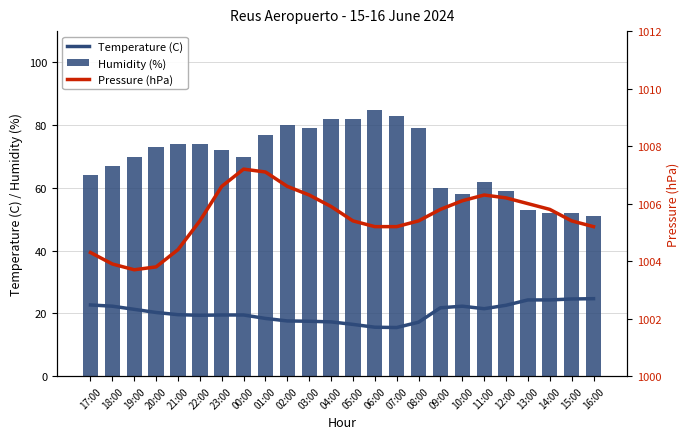

Reading right to left, what are all the values shown in this chart?

Temperature (C): 24.7	24.6	24.3	24.3	22.6	21.5	22.3	21.8	17.2	15.5	15.6	16.5	17.3	17.5	17.6	18.4	19.5	19.5	19.4	19.6	20.3	21.3	22.3	22.7
Humidity (%): 51.0	52.0	52.0	53.0	59.0	62.0	58.0	60.0	79.0	83.0	85.0	82.0	82.0	79.0	80.0	77.0	70.0	72.0	74.0	74.0	73.0	70.0	67.0	64.0
Pressure (hPa): 1005.2	1005.4	1005.8	1006.0	1006.2	1006.3	1006.1	1005.8	1005.4	1005.2	1005.2	1005.4	1005.9	1006.3	1006.6	1007.1	1007.2	1006.6	1005.4	1004.4	1003.8	1003.7	1003.9	1004.3